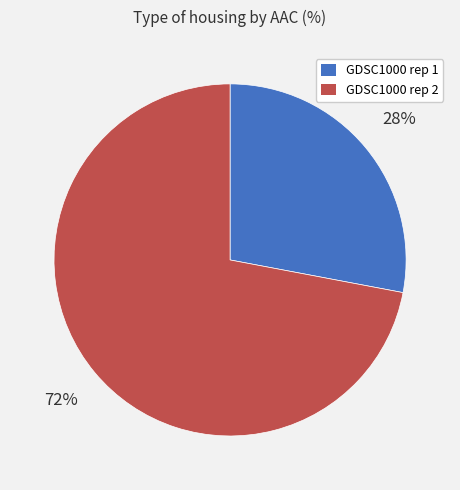

Do GDSC1000 rep 2 and GDSC1000 rep 1 together represent more than half of the pie?

Yes